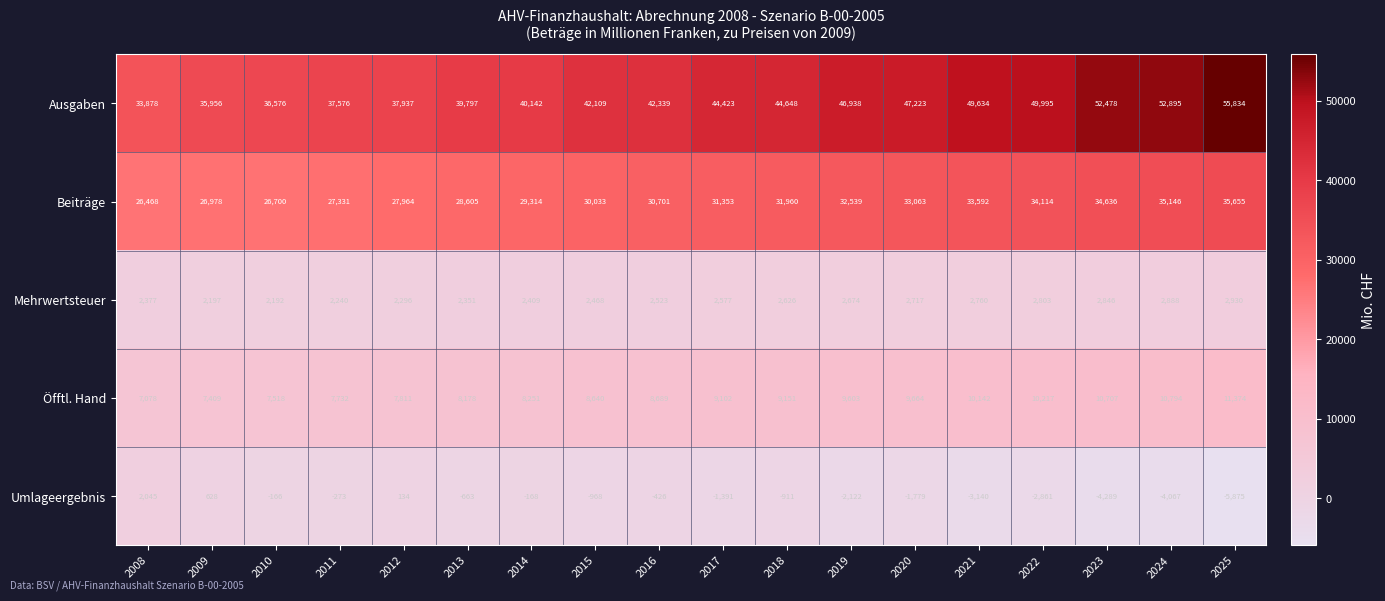

What is the average value of the Umlageergebnis series?

-1461